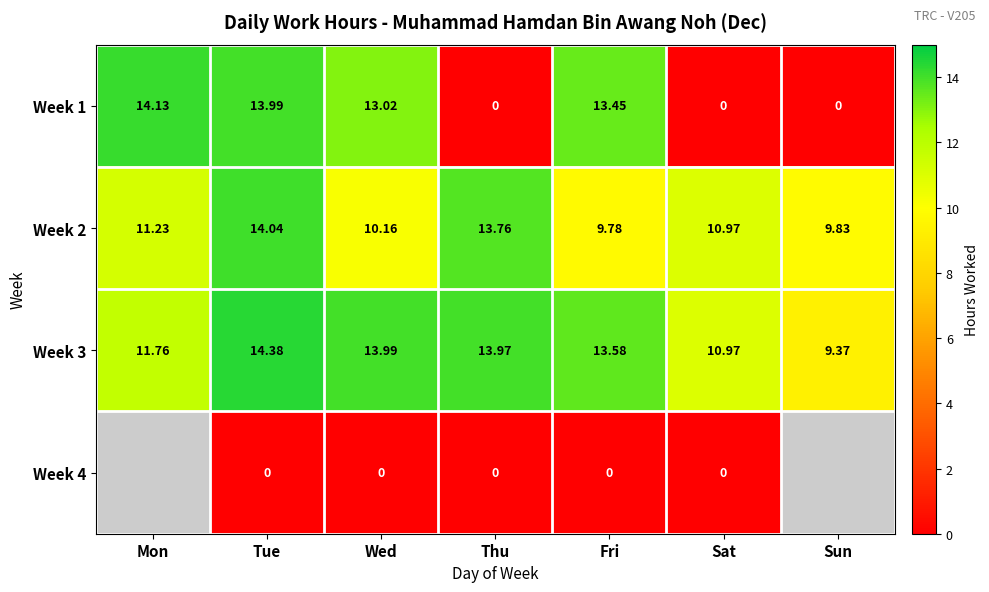

What is the difference between the maximum and minimum values in the Week 1 series?

14.1